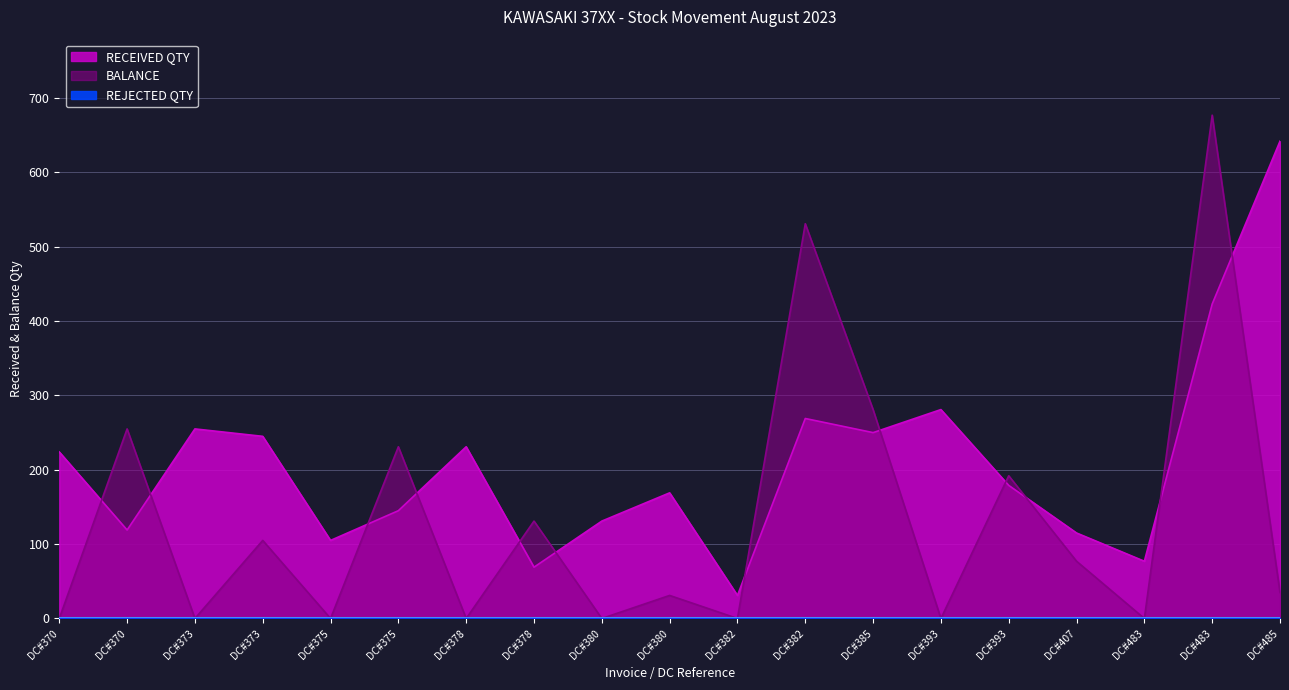

The BALANCE series shows 281 at DC#385. True or false?

True